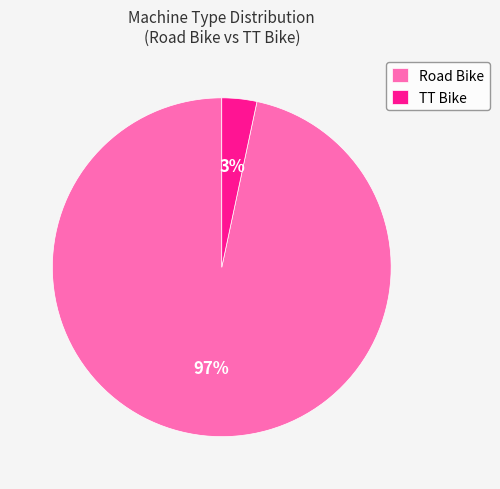

To the nearest percent, what is the average slice percentage?

50%